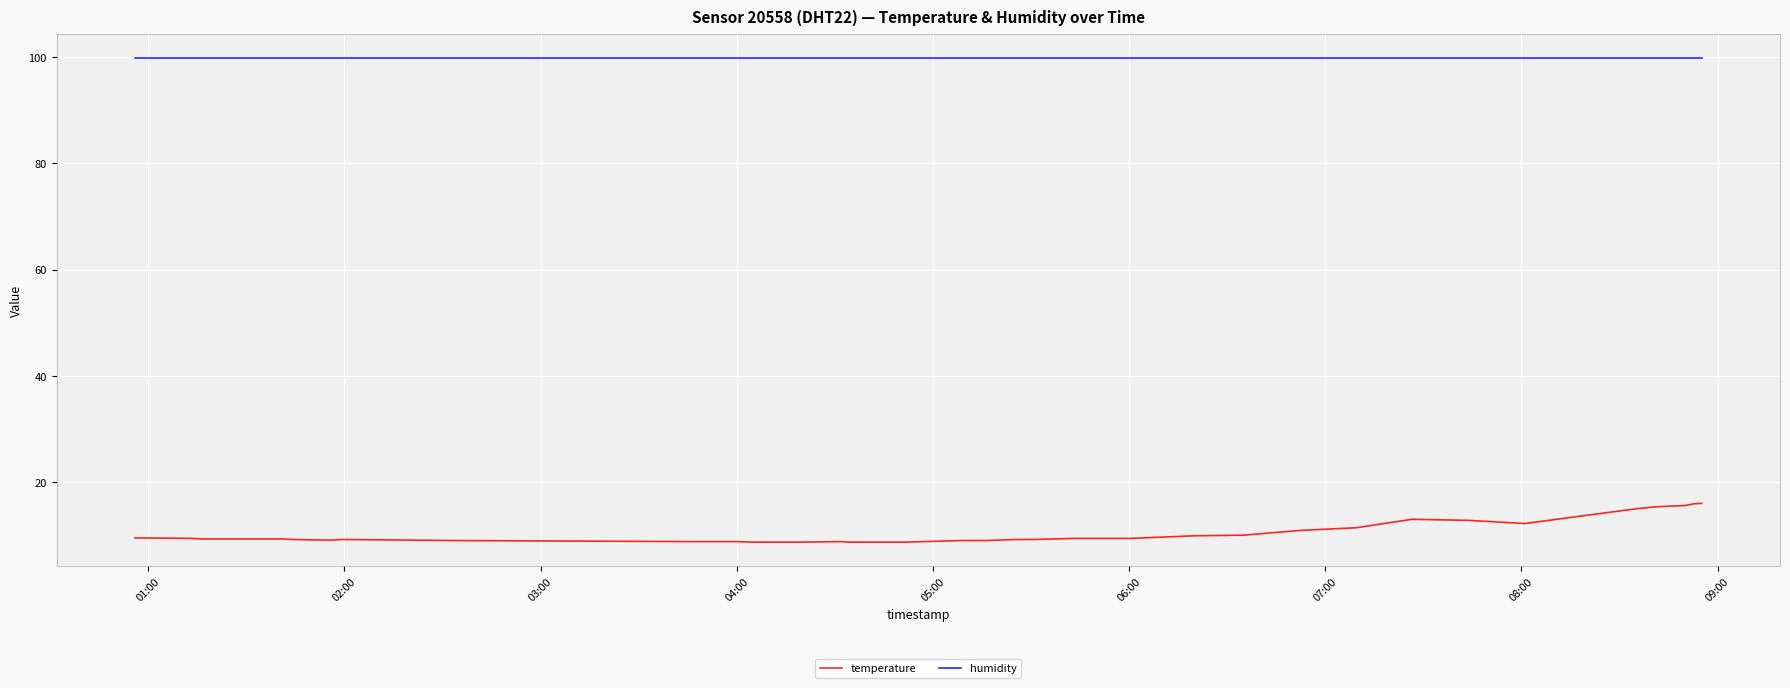

What is the highest value of the humidity series?

99.9